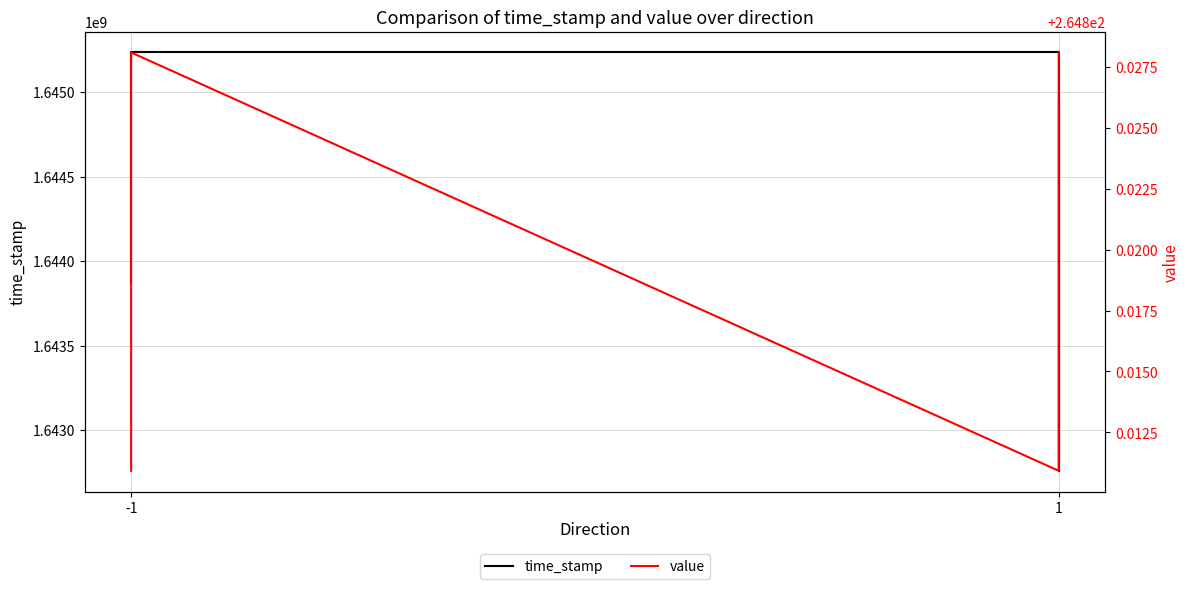

True or false: value and time_stamp cross at least once.

False